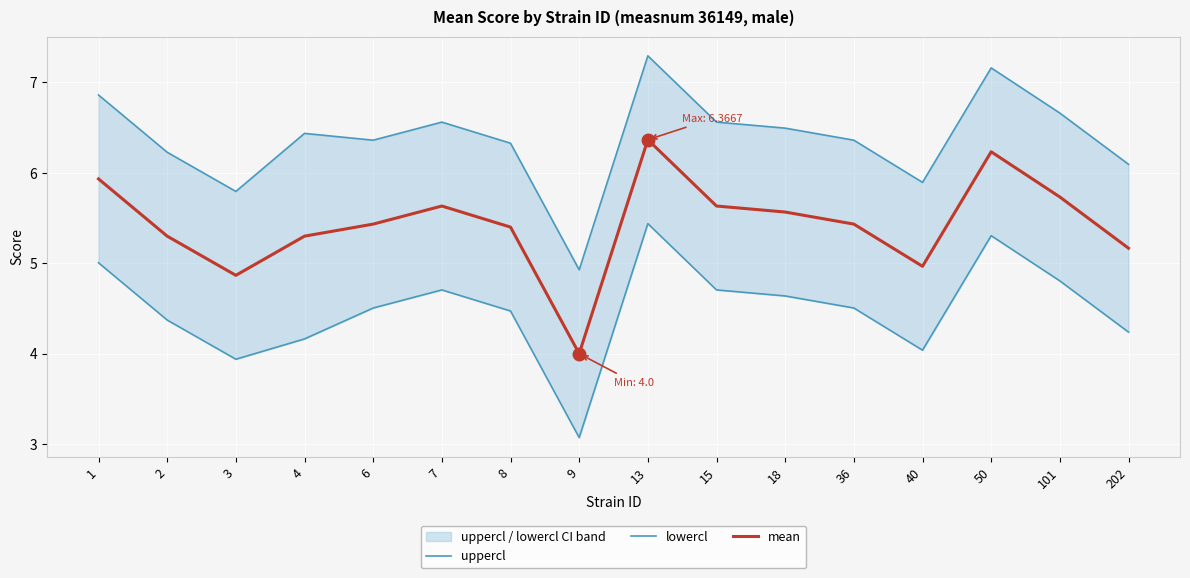

True or false: uppercl and lowercl intersect in this chart.

False